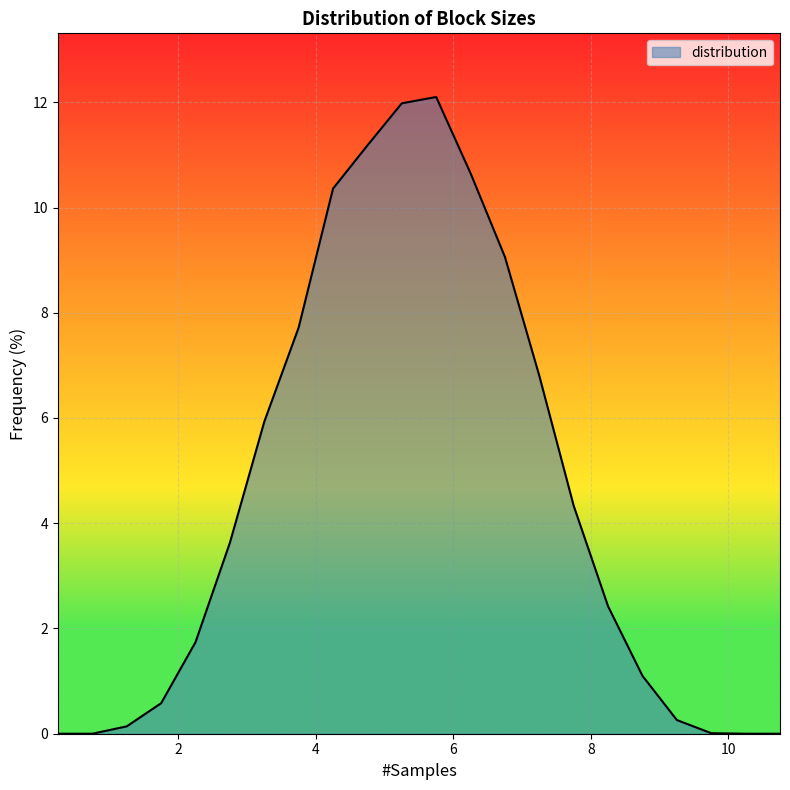

What is the greatest value displayed?

12.1